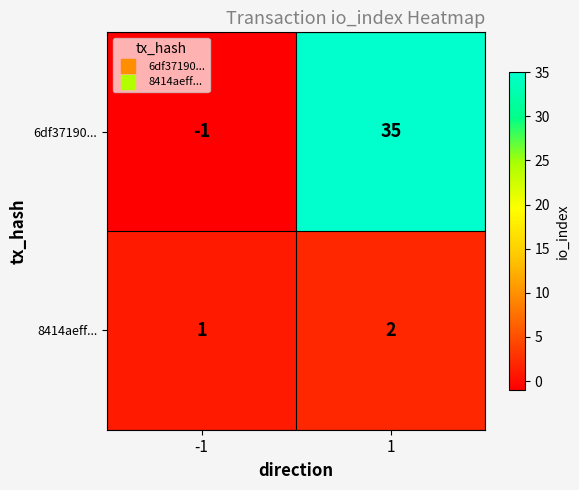

At which category does the chart reach its peak across all series?

1